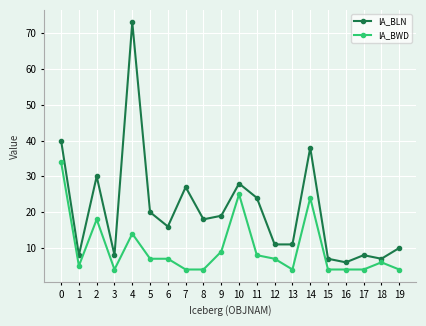

Does the chart display data point markers on the line(s)?

Yes